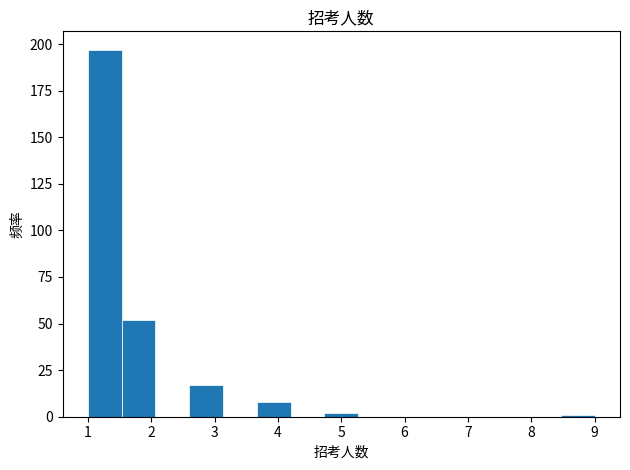

Reading left to right, list every bar in this chart as the range it spans on the x-axis followed by its height. Neither the bar edges nor the heights are printed on the chart, so give them approximately, as read against the axes.

1.0 to 1.5: 195
1.5 to 2.1: 50
2.1 to 2.6: 0
2.6 to 3.1: 15
3.1 to 3.7: 0
3.7 to 4.2: 10
4.2 to 4.7: 0
4.7 to 5.3: under 5
5.3 to 5.8: 0
5.8 to 6.3: 0
6.3 to 6.9: 0
6.9 to 7.4: 0
7.4 to 7.9: 0
7.9 to 8.5: 0
8.5 to 9.0: under 5